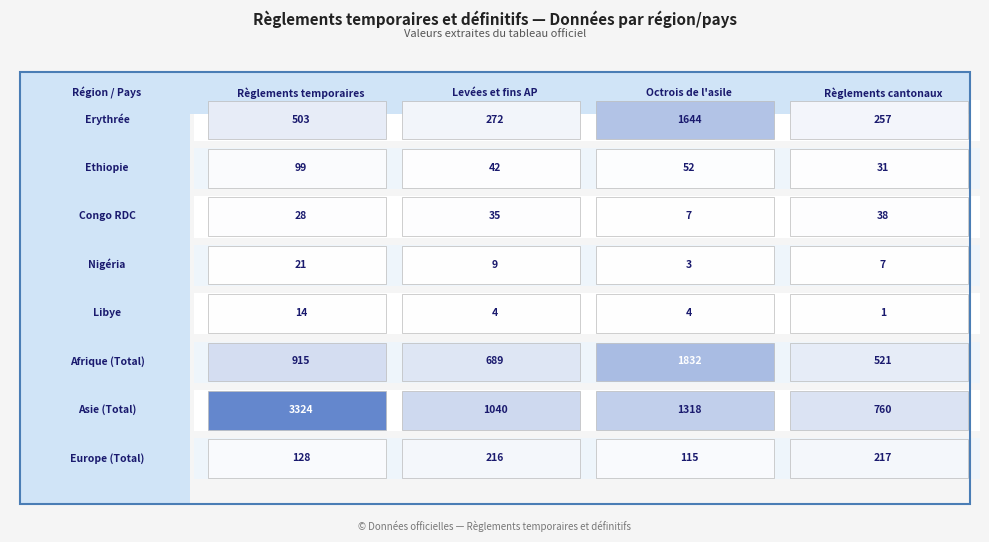

Count the Libye values in the range 4 to 14.

3